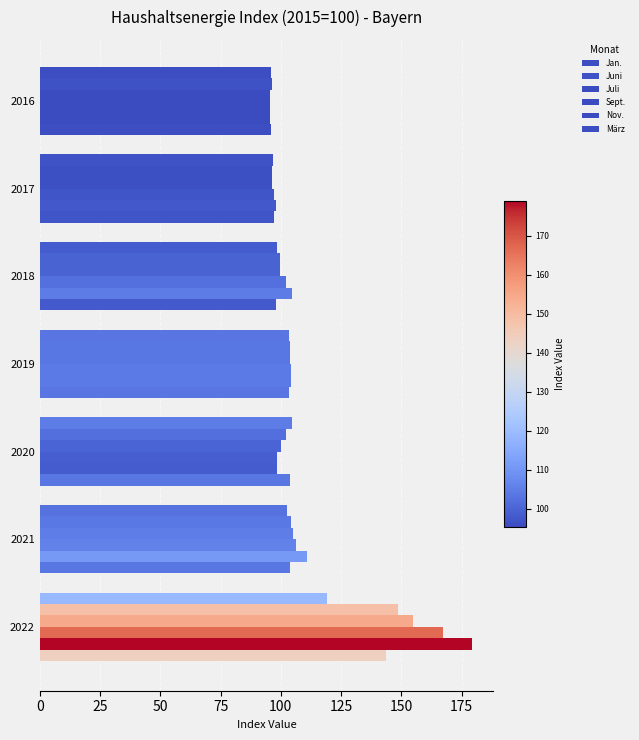

Count the number of data series in this chart.

6